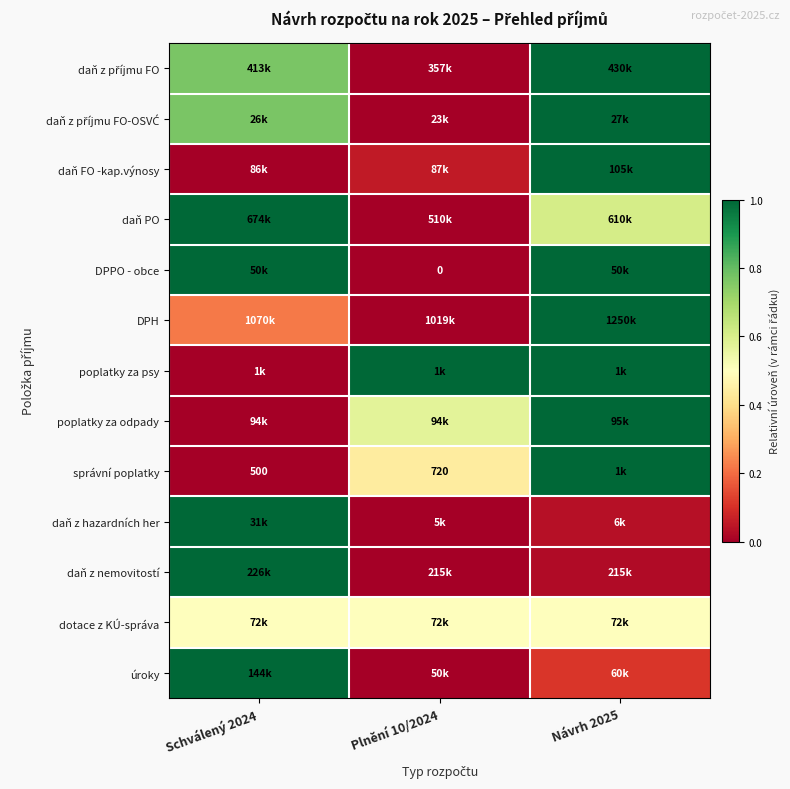

Read the daň z nemovitostí value at Schválený 2024.

1.0